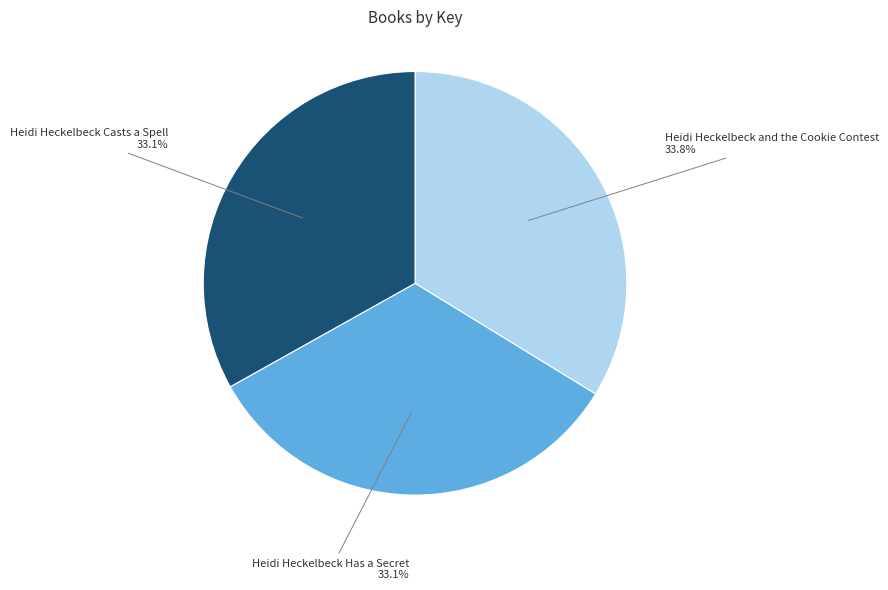

To the nearest percent, what is the average slice percentage?

33%